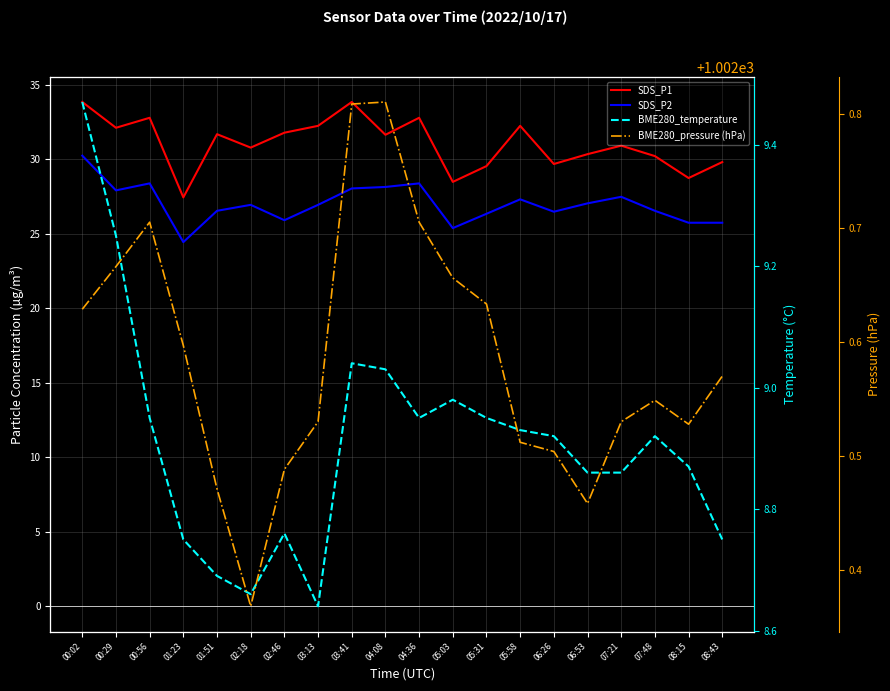

Is it true that BME280_pressure (hPa) equals 1749.8 at 07:21?

False